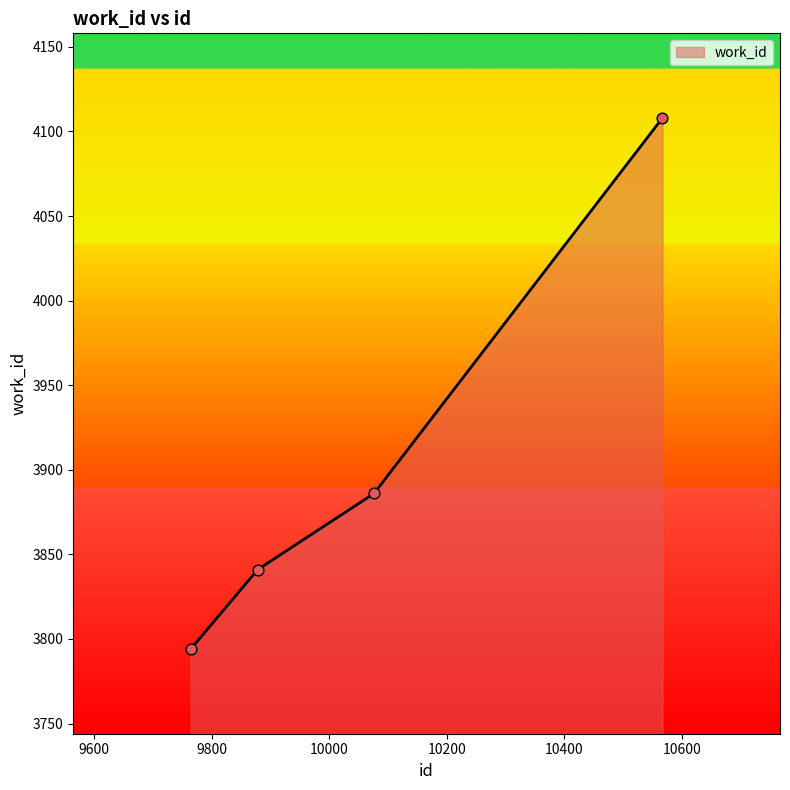

What is the difference between the second highest and minimum values?

92